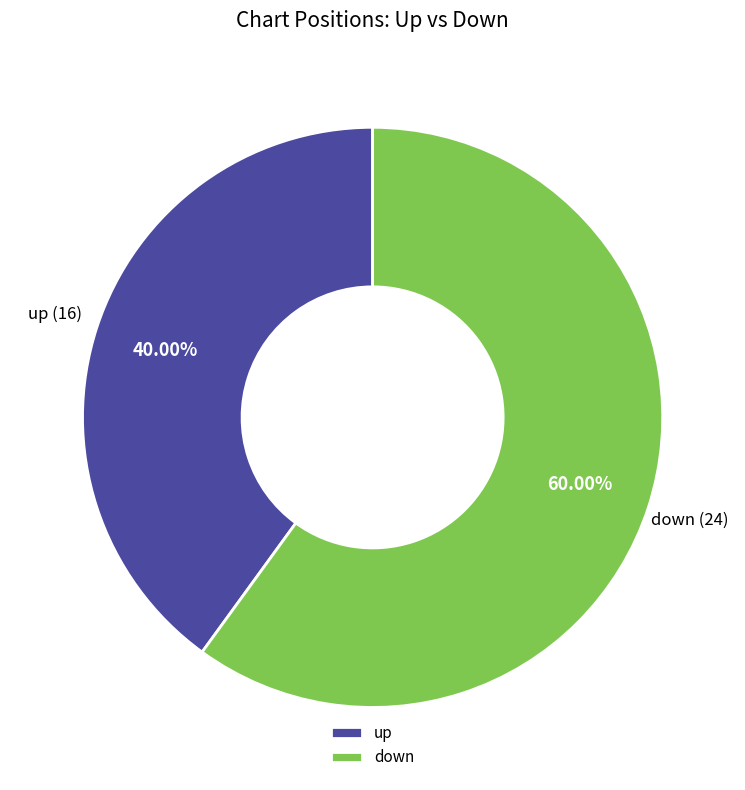

Approximately how many times larger is the value at down compared to up?

1.5